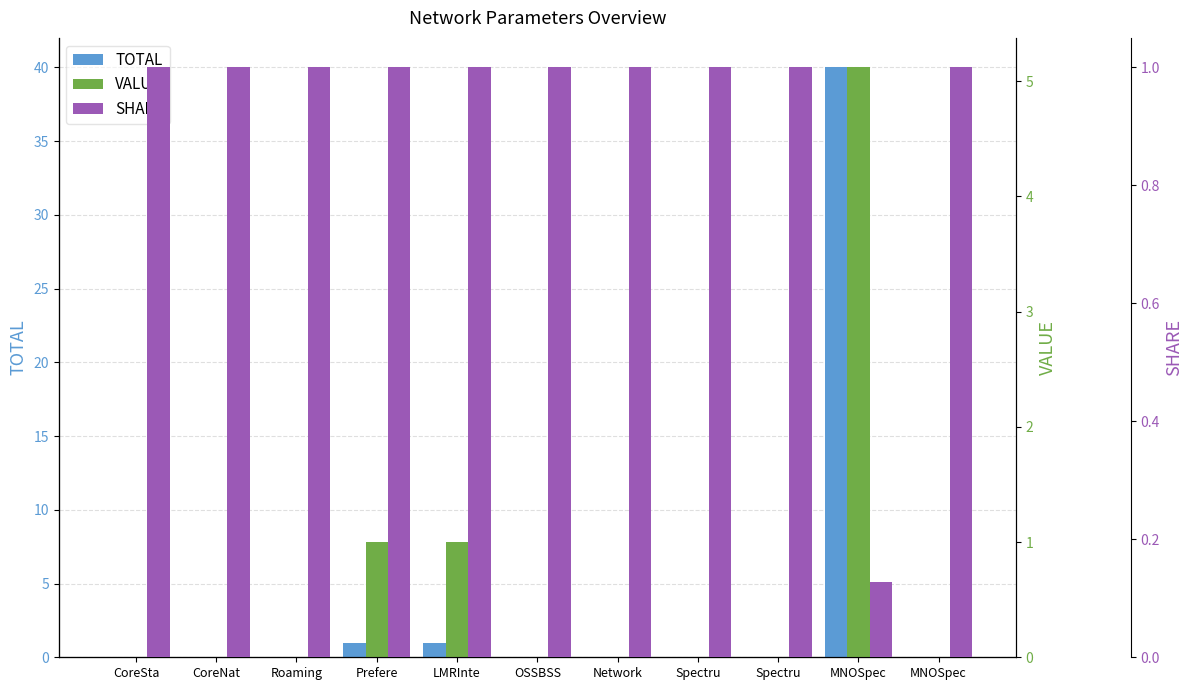

Rank the series at MNOSpec from highest to lowest value.

TOTAL, VALUE, SHARE